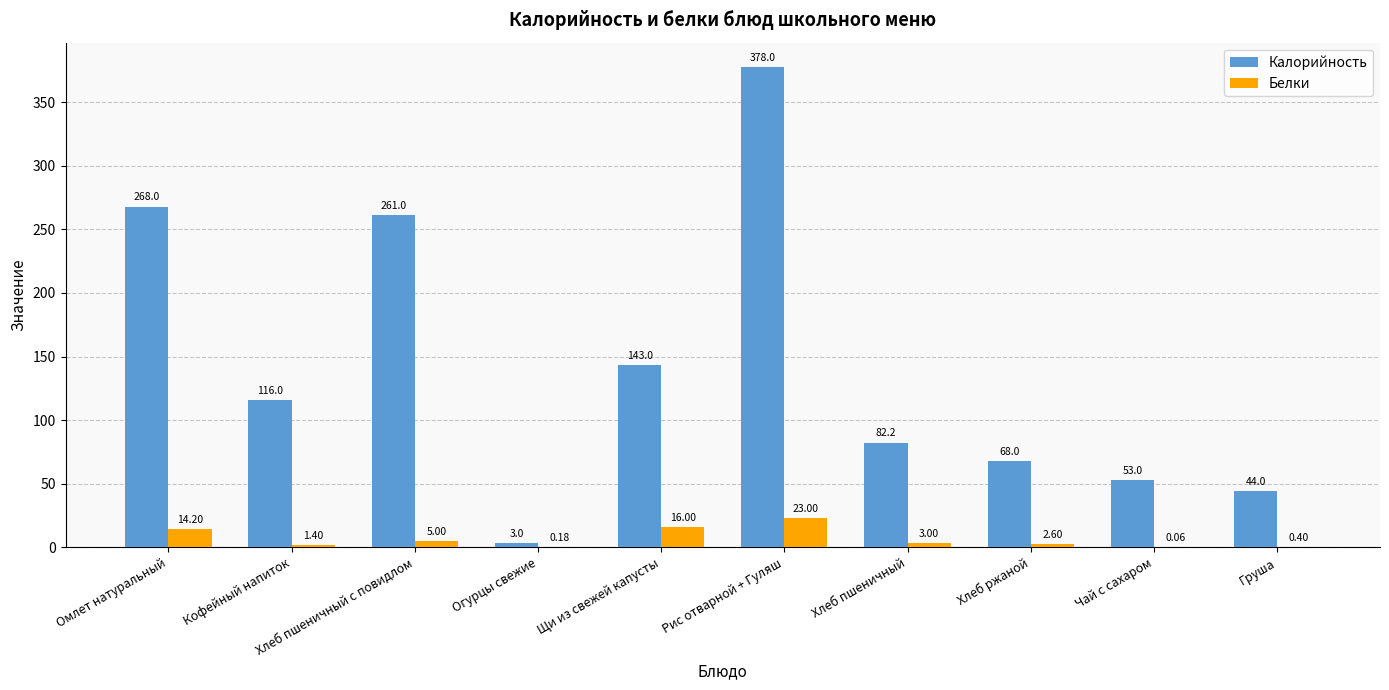

Which series has the largest total across all categories?

Калорийность